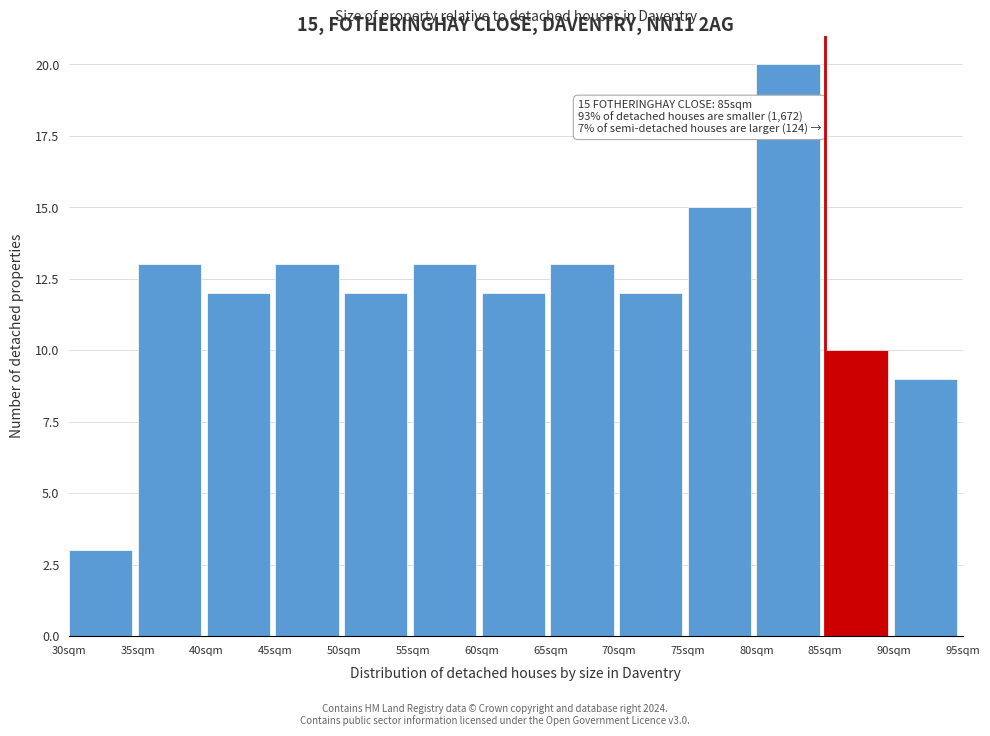

Over which range of the x-axis is the bar tallest?

80 to 85